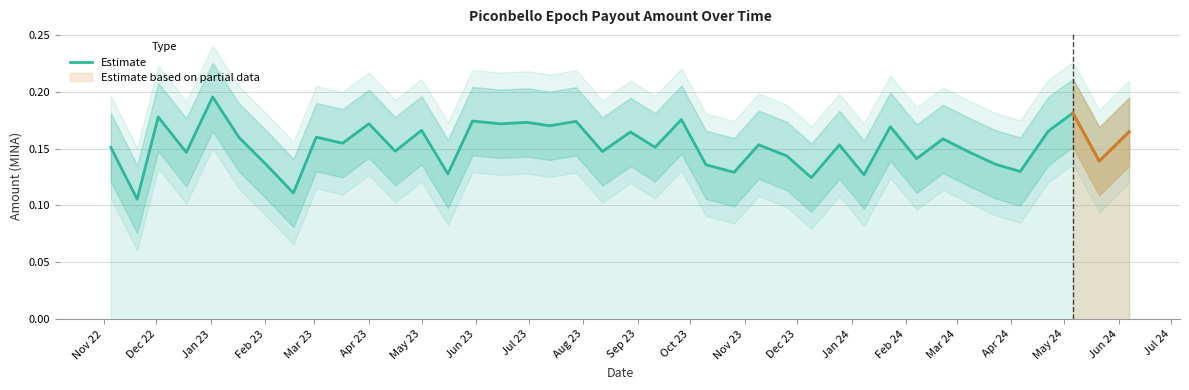

What is the minimum value shown in the chart?

0.1